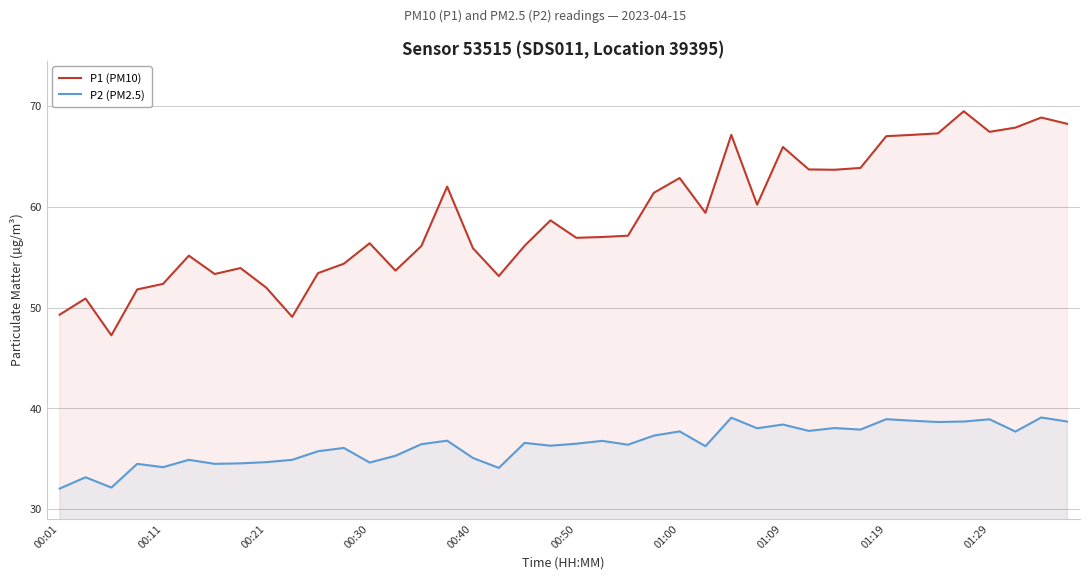

List the series in order of their peak value, lowest first.

P2 (PM2.5), P1 (PM10)